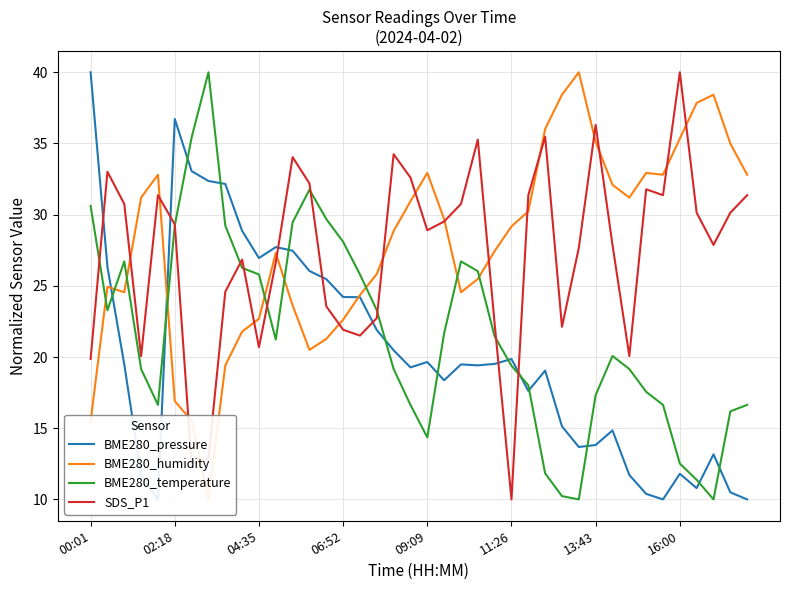

The SDS_P1 series shows 46.3 at 09:09. True or false?

False